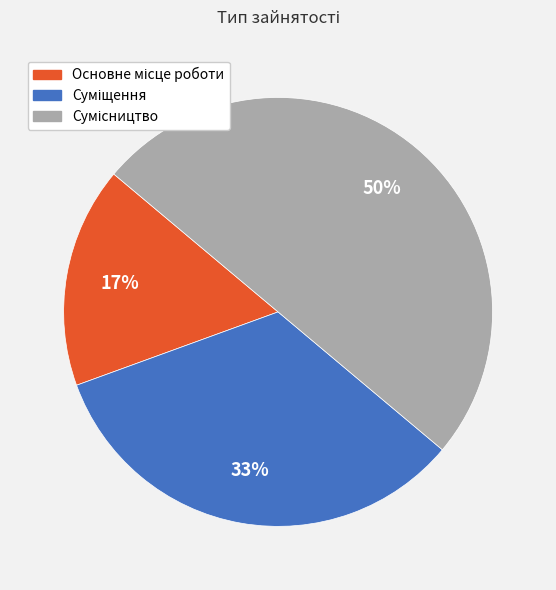

How many segments does this pie chart have?

3